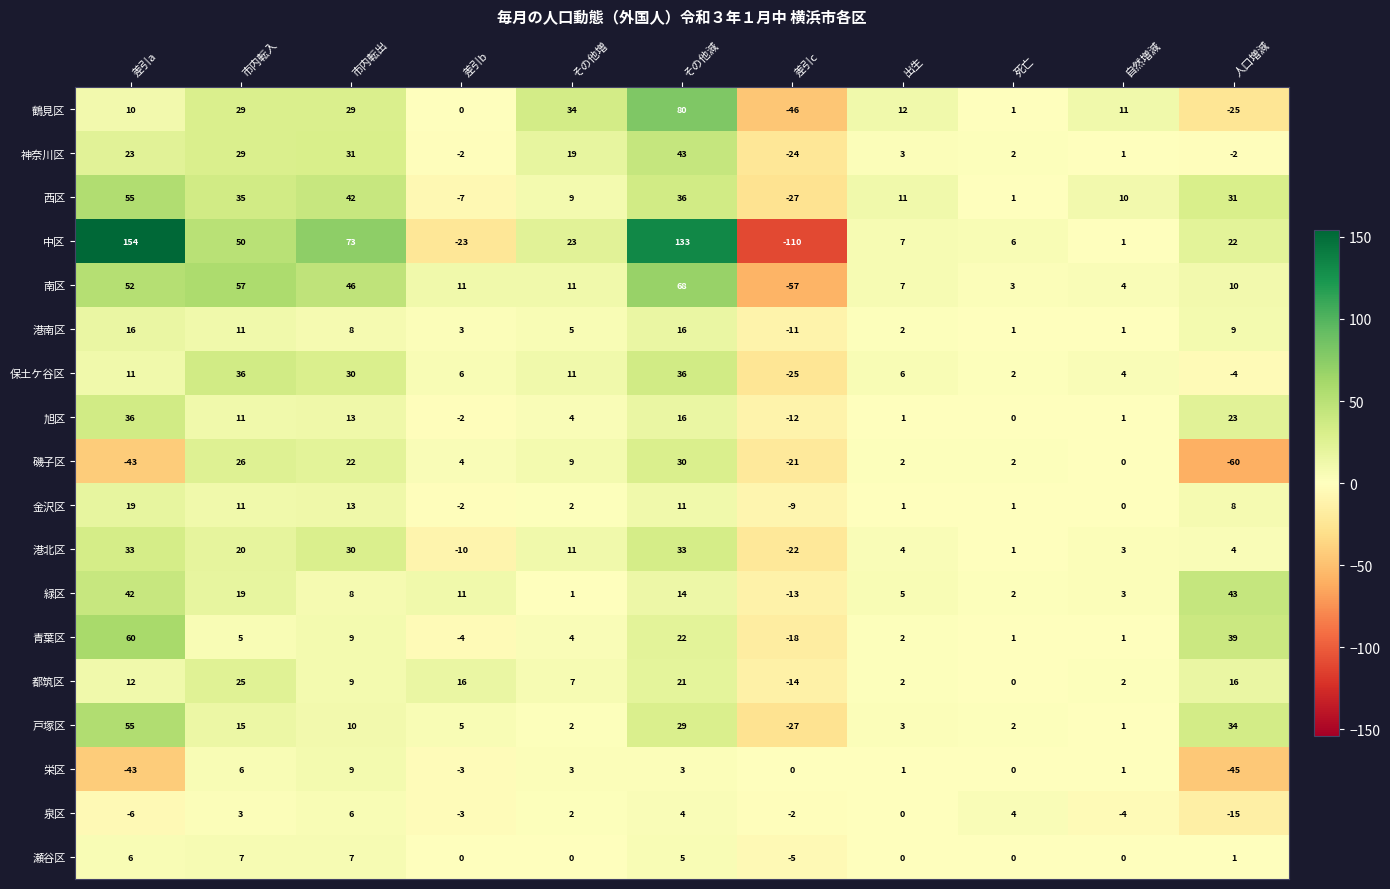

The value of 西区 at 差引b is -7. True or false?

True